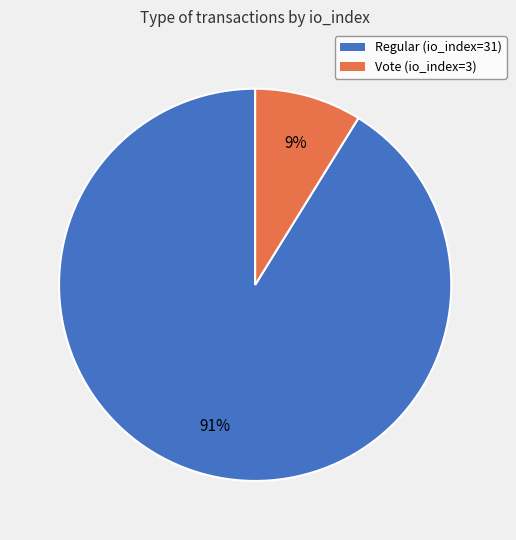

Rank the categories by value from lowest to highest.

Vote (io_index=3), Regular (io_index=31)